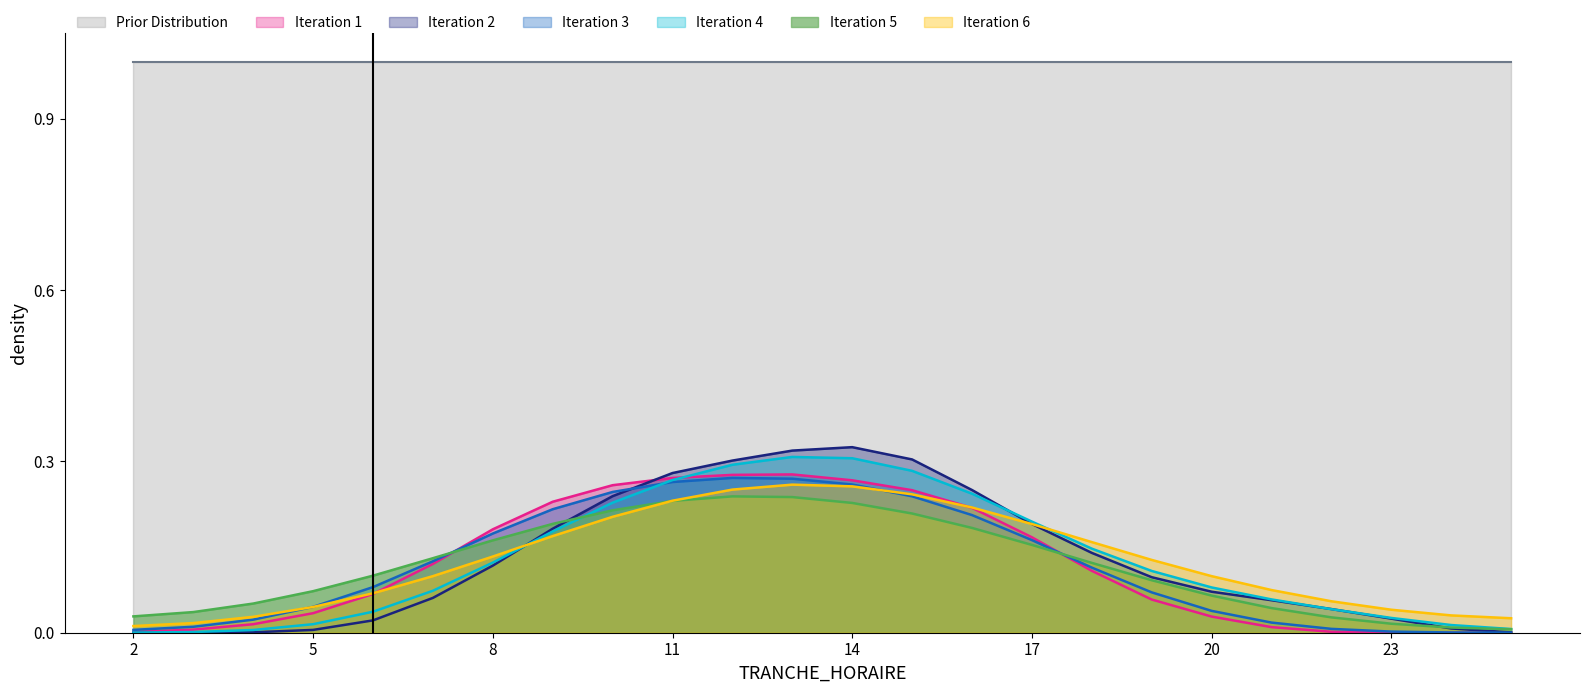

Which series has the widest spread of values?

Iteration 2